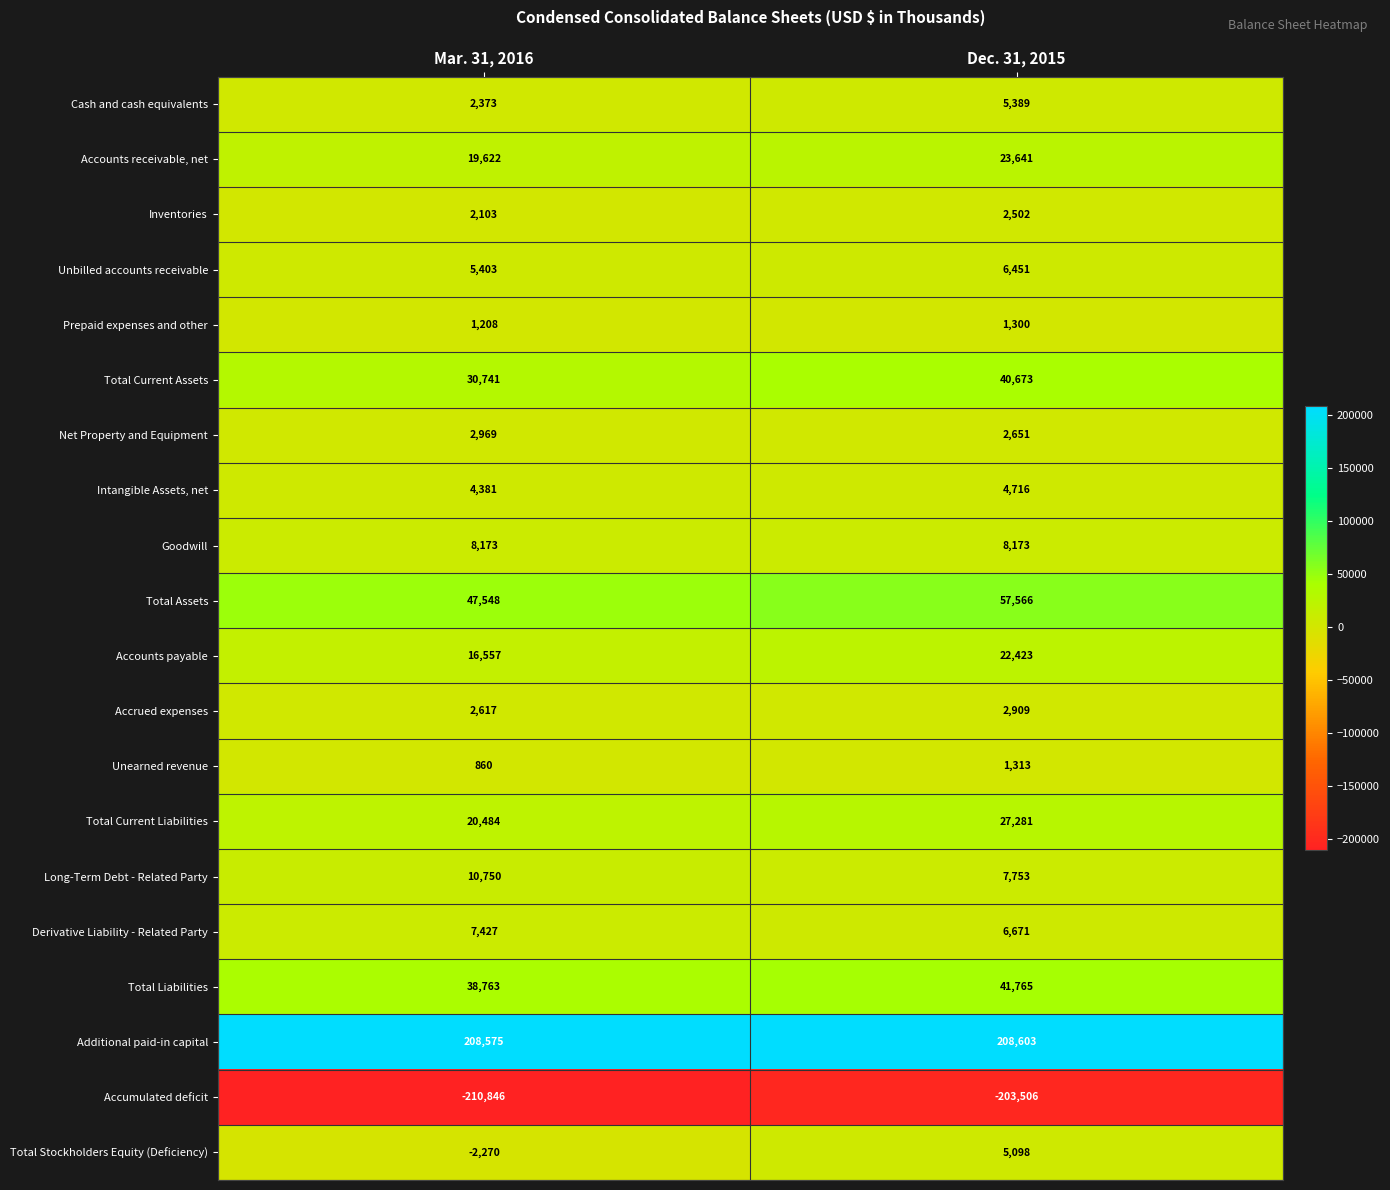

What value does the Unbilled accounts receivable series have at Mar. 31, 2016?

5403